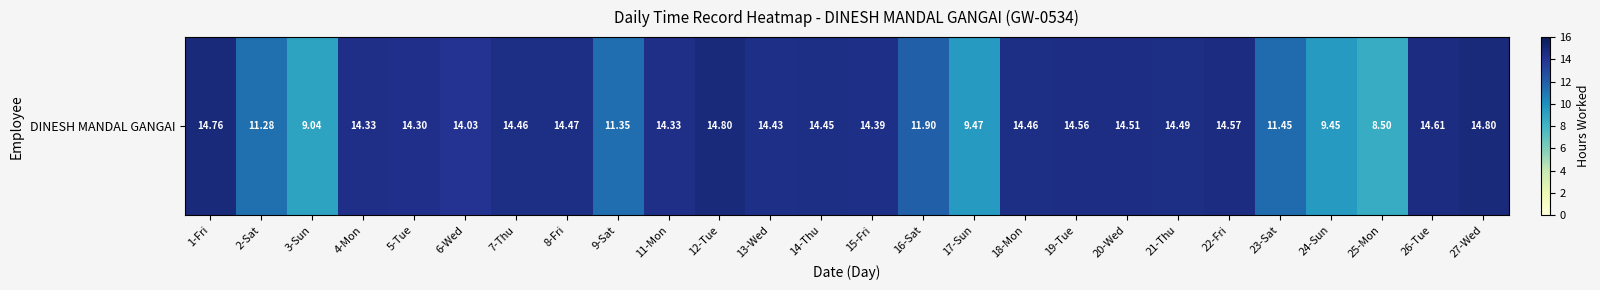

What is the difference between the second highest and minimum values?

6.3